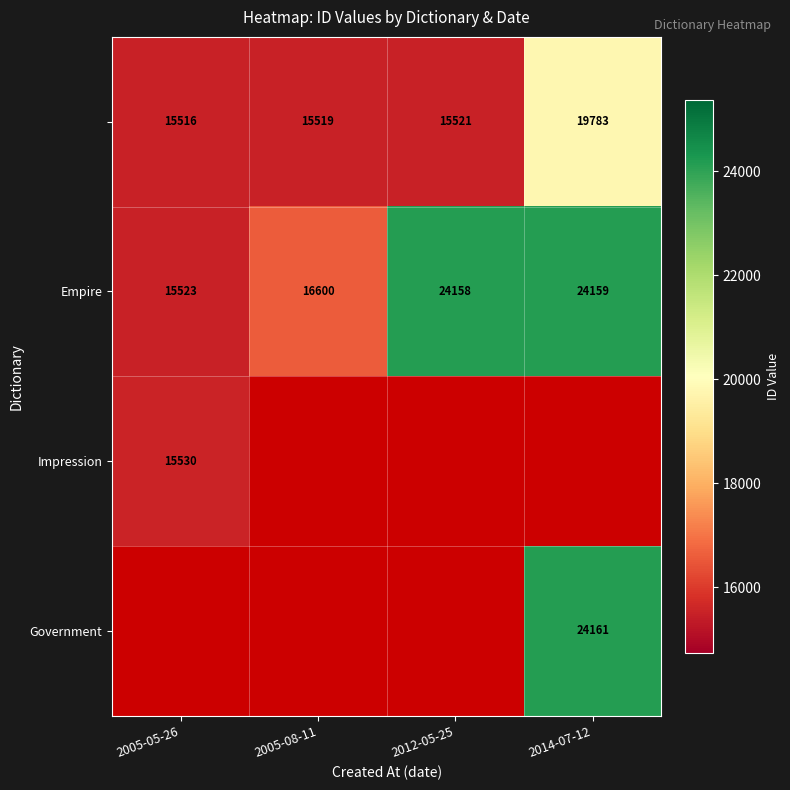

True or false: Impression has a value of 25914 at 2005-05-26.

False